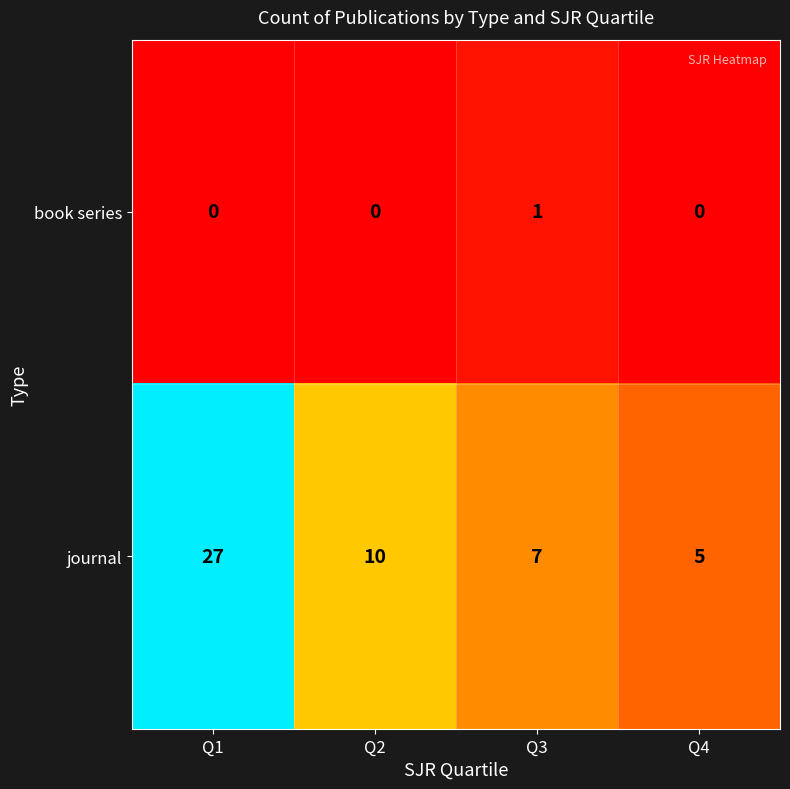

Which series has the largest total across all categories?

journal